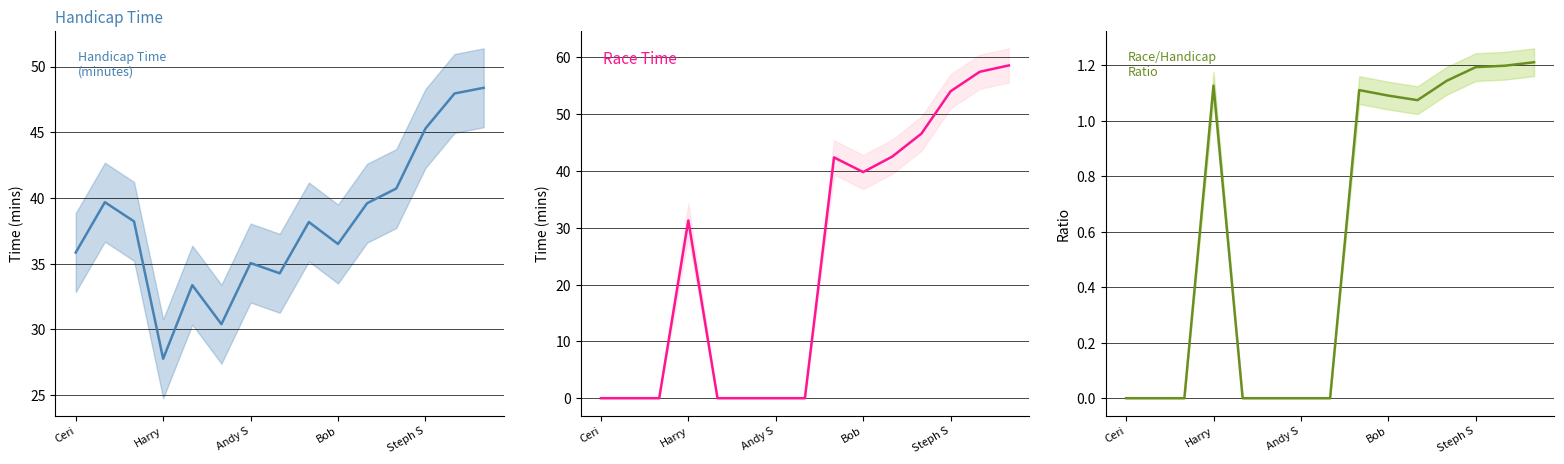

At how many categories does at least one series exceed 49?

3